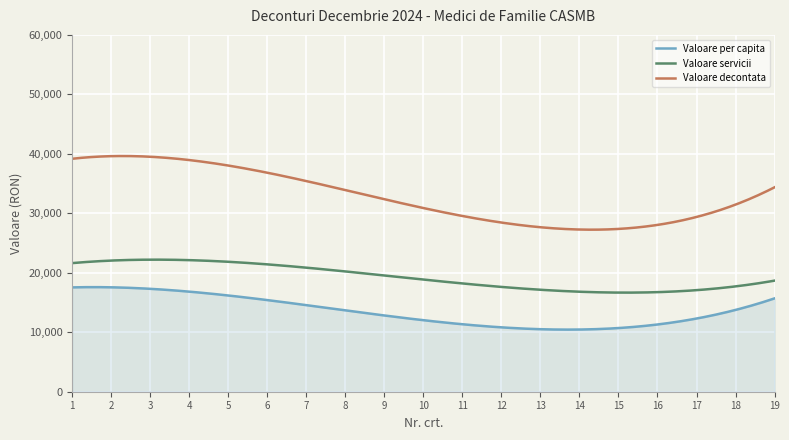

What is the minimum value for Valoare per capita?

10443.8